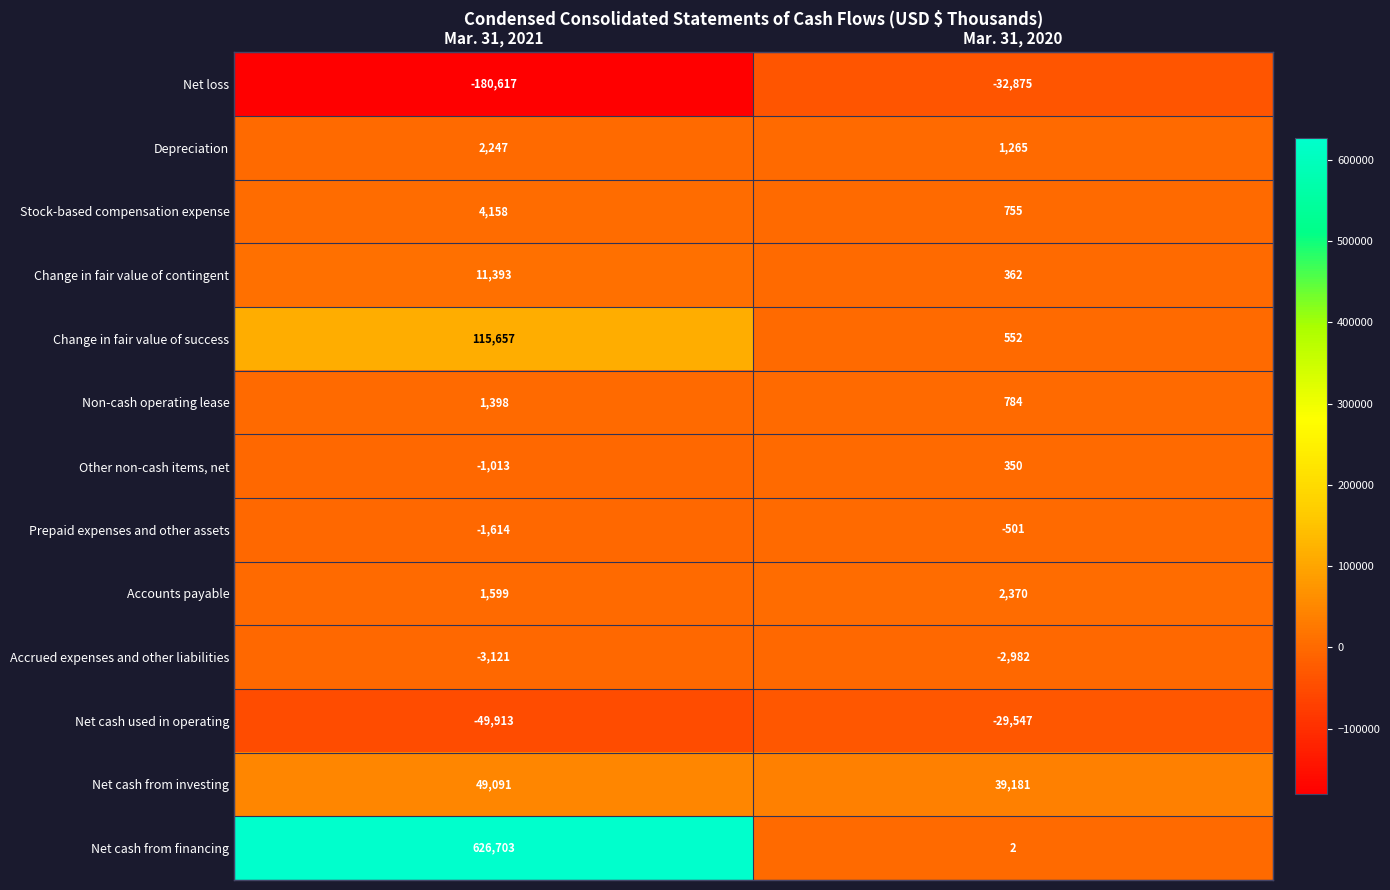

The value of Prepaid expenses and other assets at Mar. 31, 2021 is -1614. True or false?

True